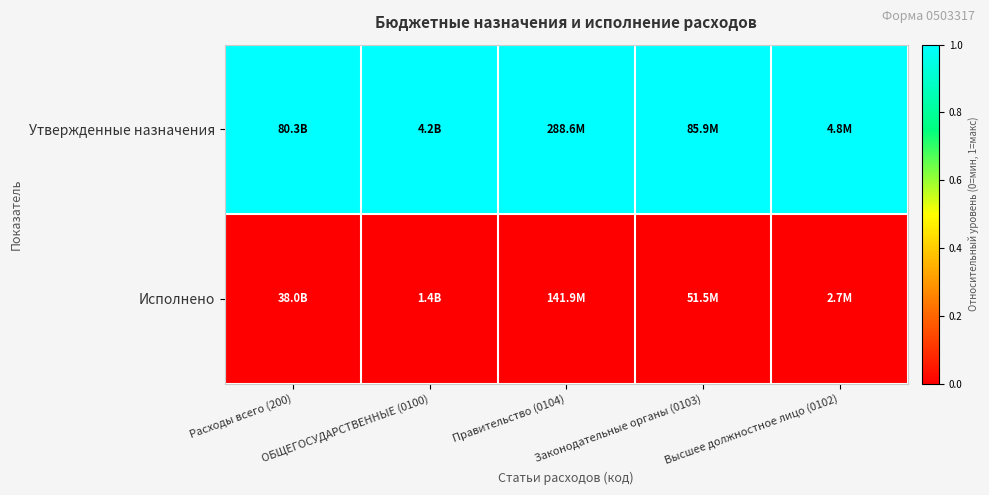

Between ОБЩЕГОСУДАРСТВЕННЫЕ (0100) and Законодательные органы (0103), which series saw the biggest shift?

Утвержденные назначения